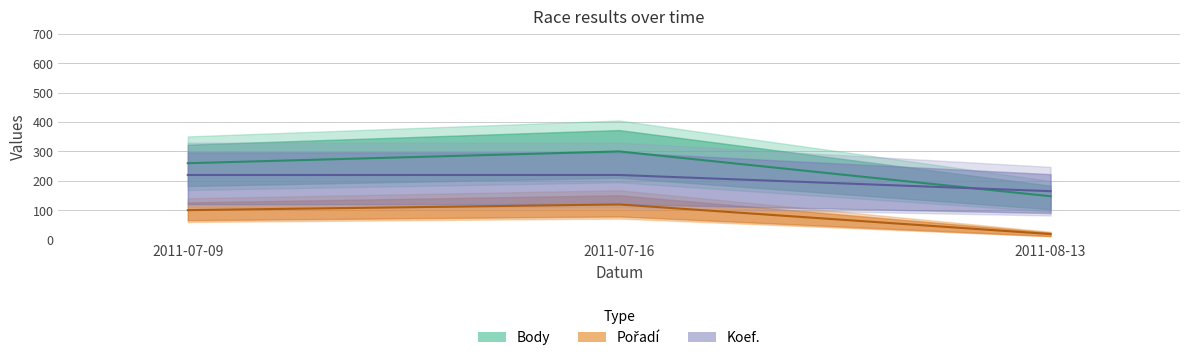

Reading left to right, extract all data points from this chart.

Pořadí: 2011-07-09=100.6	2011-07-16=120.0	2011-08-13=19.4
Body: 2011-07-09=260.0	2011-07-16=300.0	2011-08-13=147.8
Koef.: 2011-07-09=220.0	2011-07-16=220.0	2011-08-13=165.0